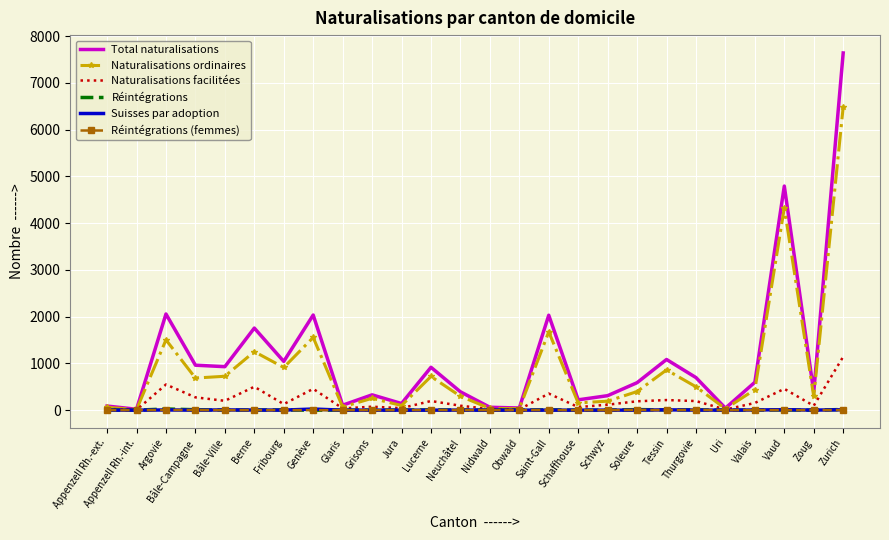

Where is the first local maximum for Naturalisations ordinaires?

Argovie